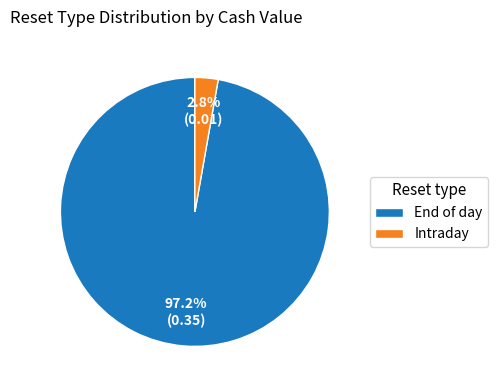

What portion of the pie excludes End of day?

2.8%